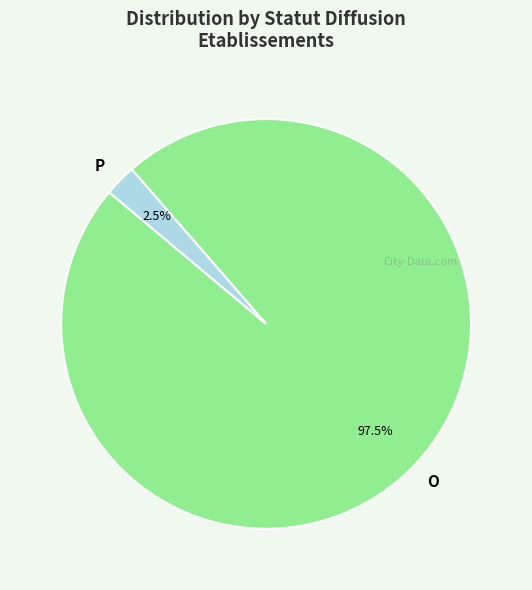

Which has a higher value, P or O?

O